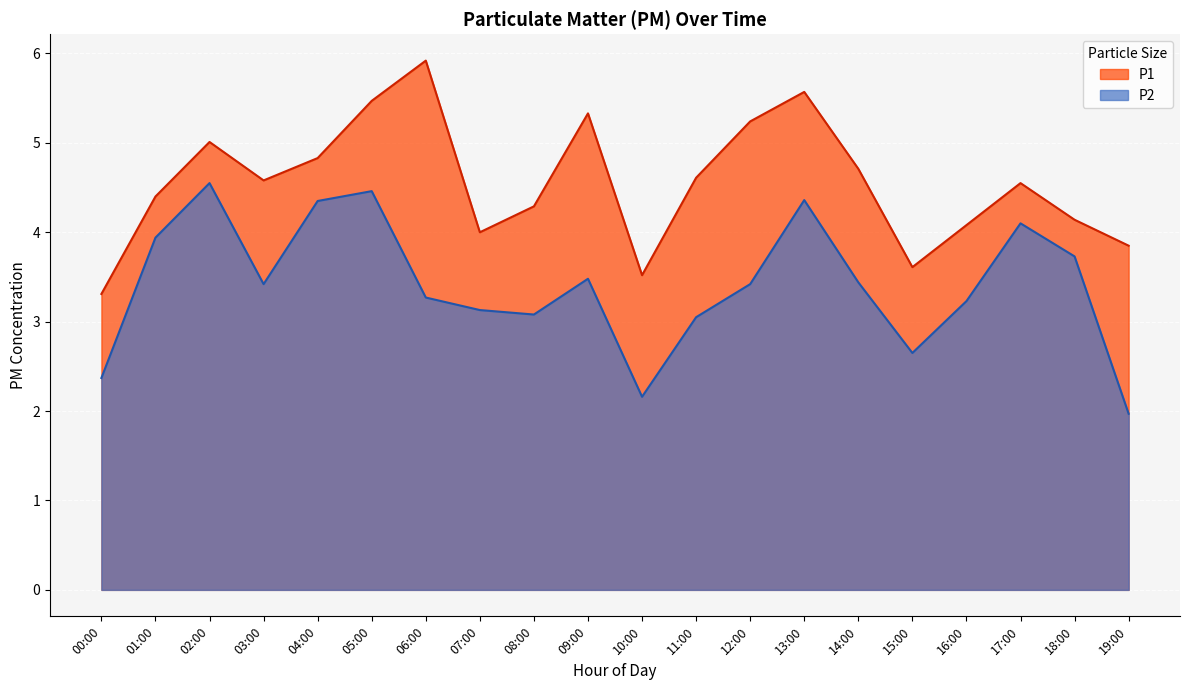

True or false: P1 and P2 intersect in this chart.

False